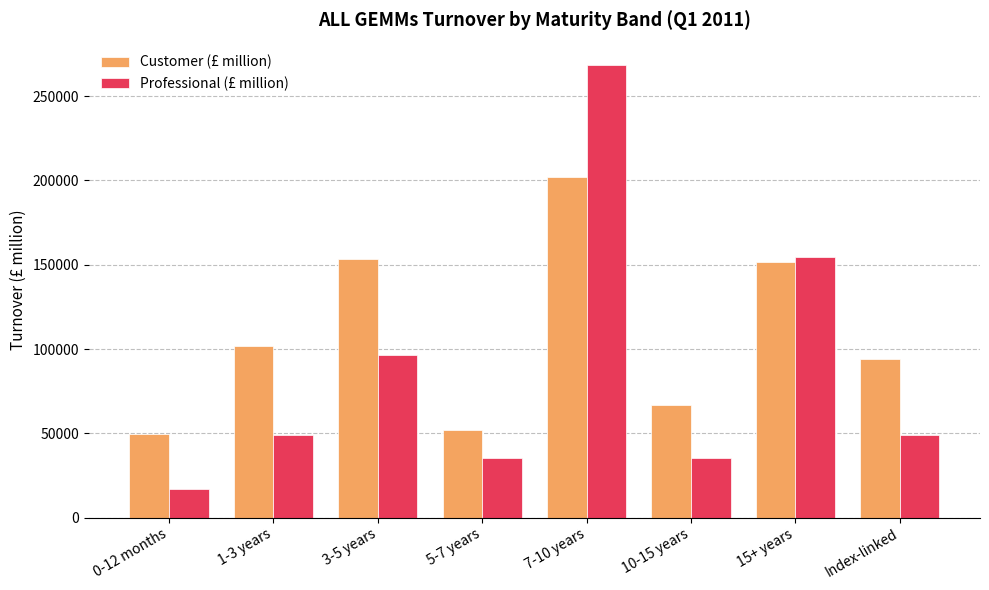

What position from the right is 1-3 years?

7